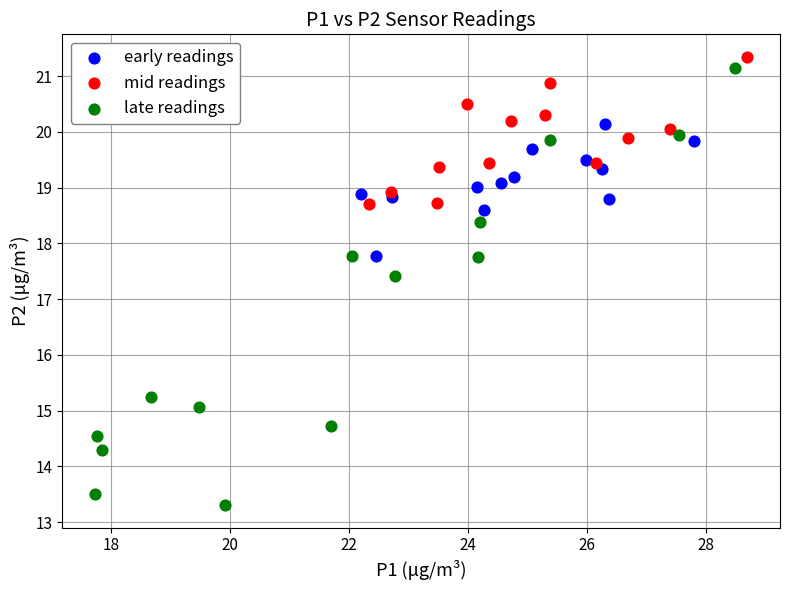

Which series contains the lowest Y value?

late readings